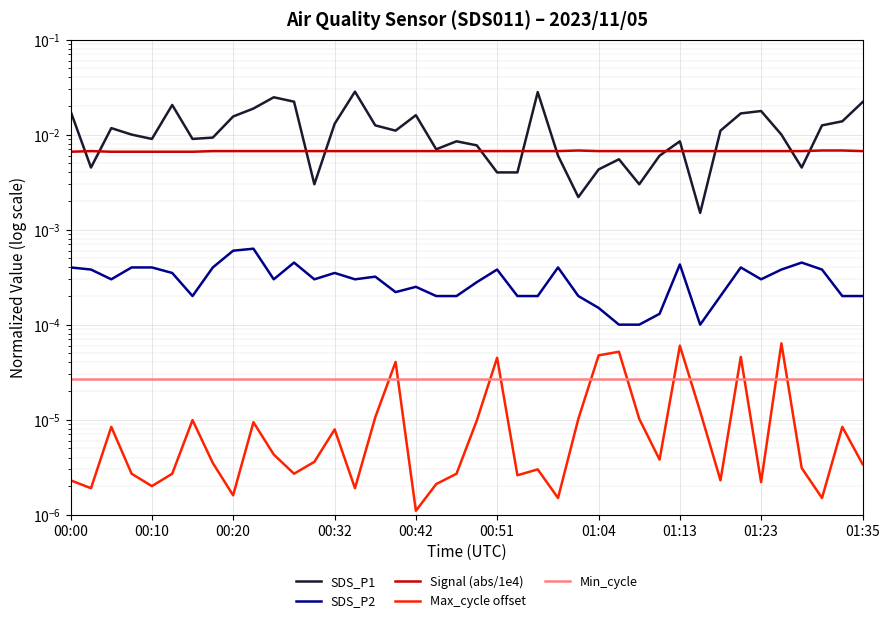

What are all the series names shown in the legend?

SDS_P1, SDS_P2, Signal (abs/1e4), Max_cycle offset, Min_cycle